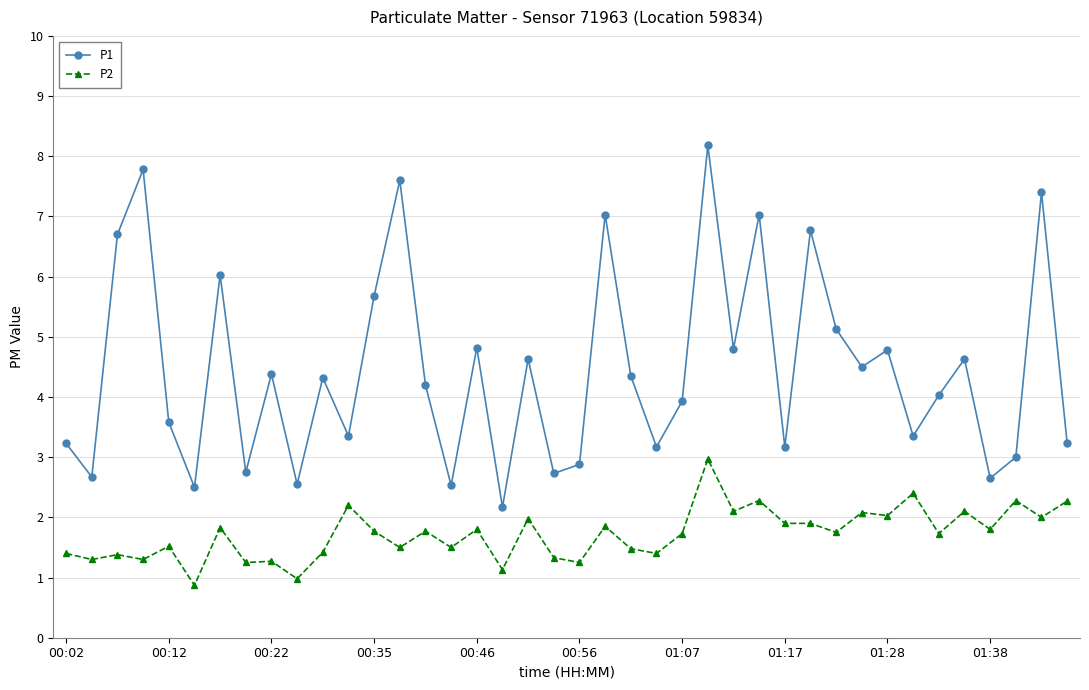

What is the average value of the P2 series?

1.7